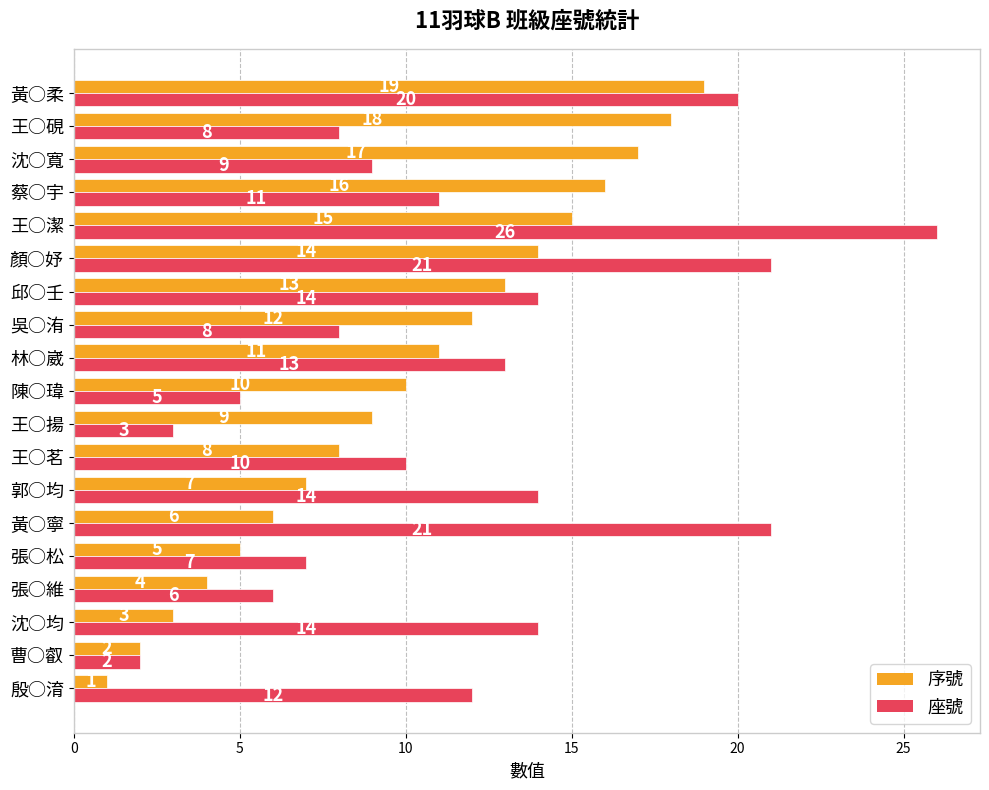

At which label does 序號 reach its peak?

黃○柔